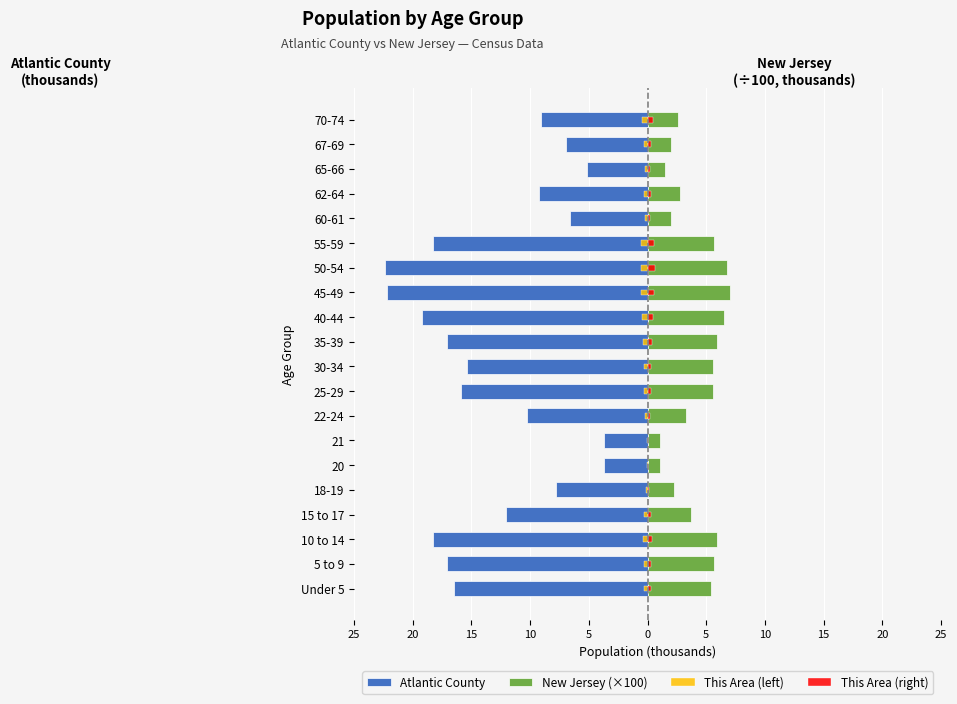

How many groups of bars are there?

20